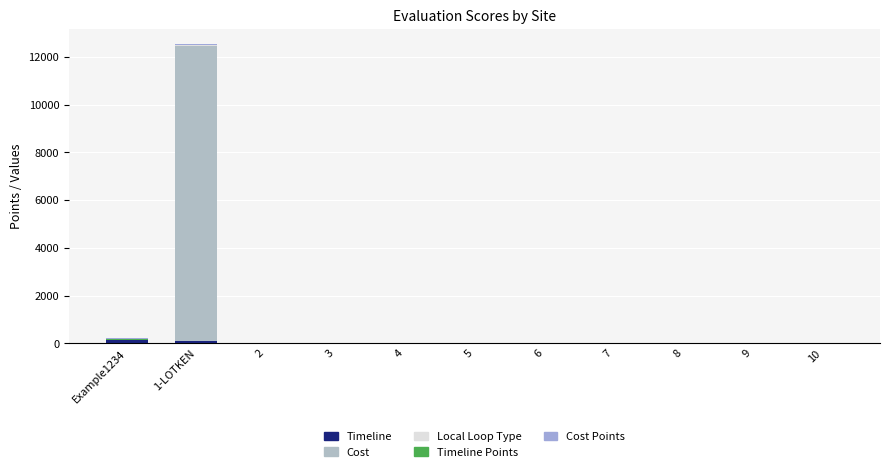

Does the chart contain stacked bars?

Yes